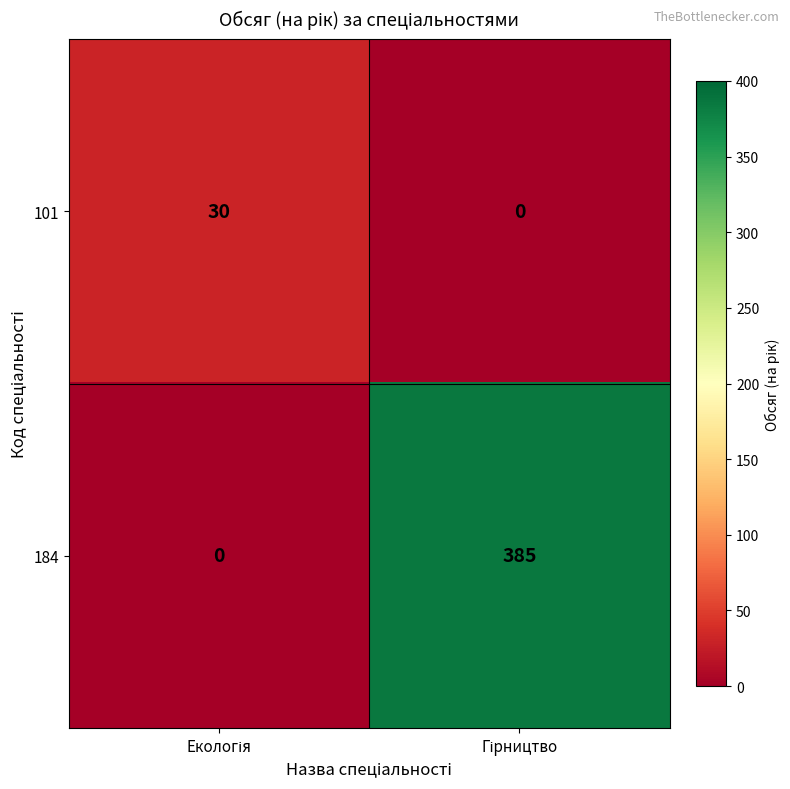

Rank the series by their maximum value, from highest to lowest.

184, 101